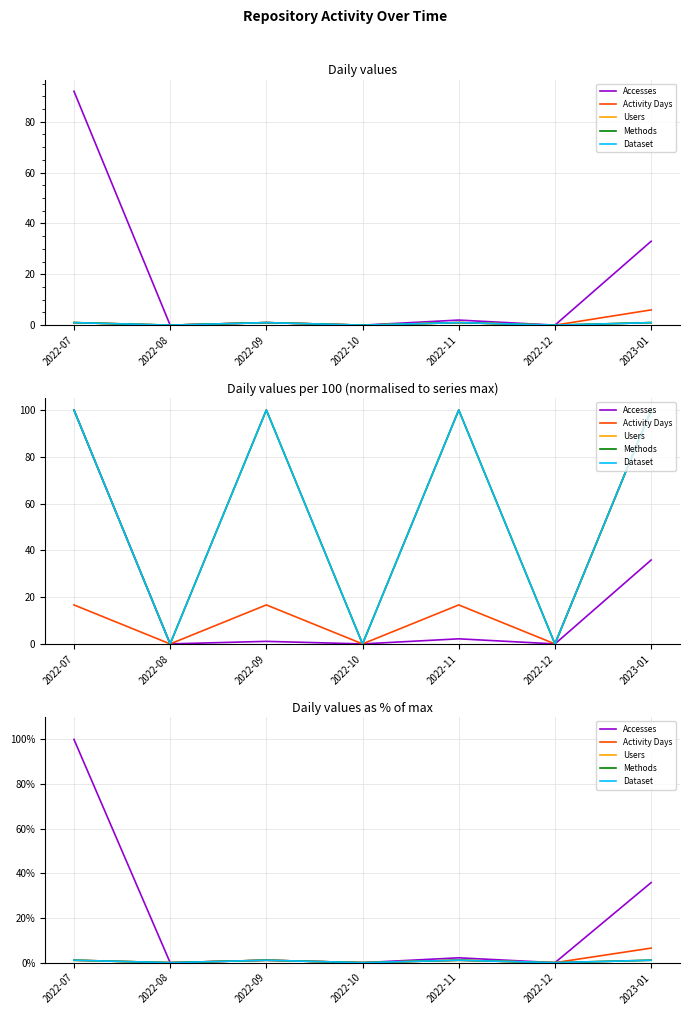

Is it true that Activity Days equals 0.0 at 2022-08?

True